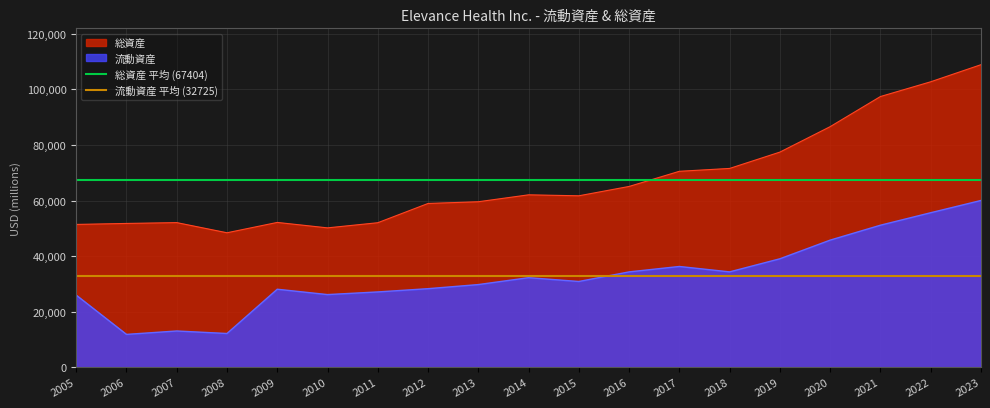

The value of 流動資産 at 2014 is 9076. True or false?

False